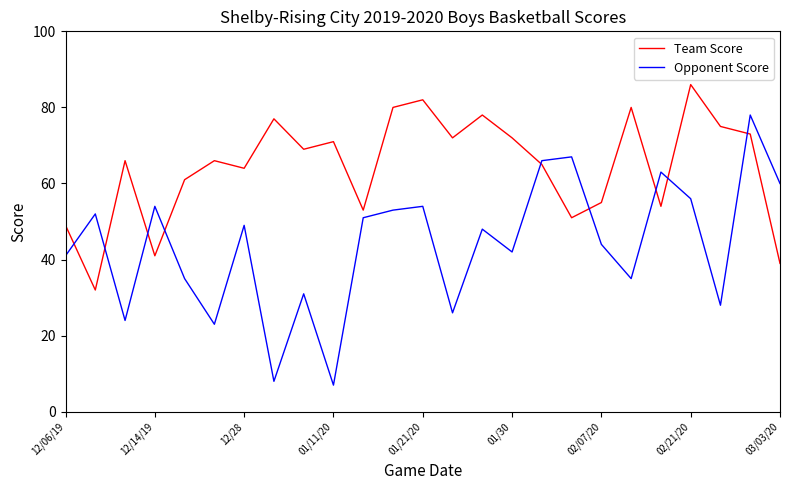

Which series has the largest total across all categories?

Team Score